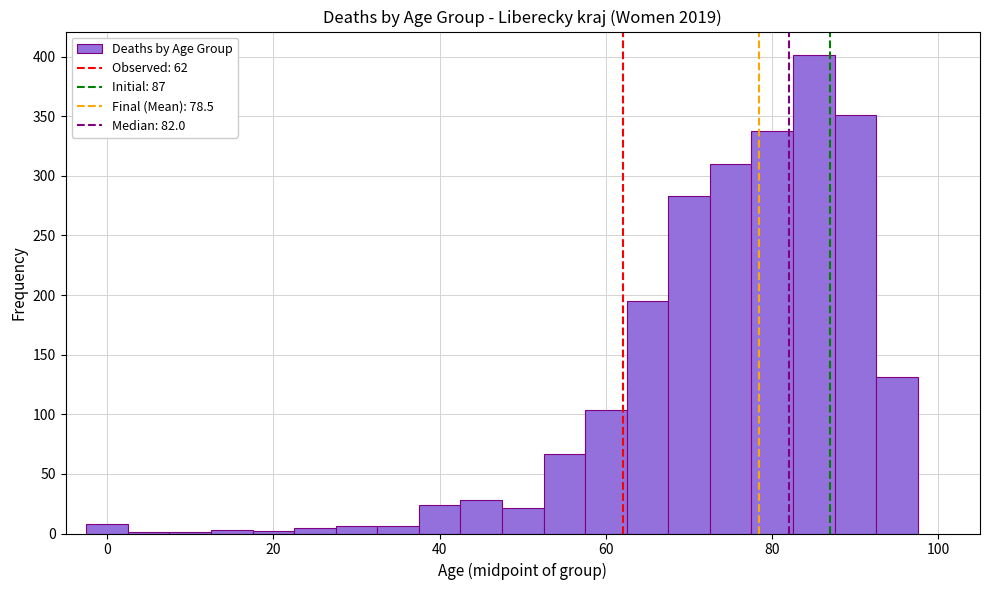

Around what value on the x-axis is the tallest bar? Give the approximate position of its centre, as read against the axis.

86